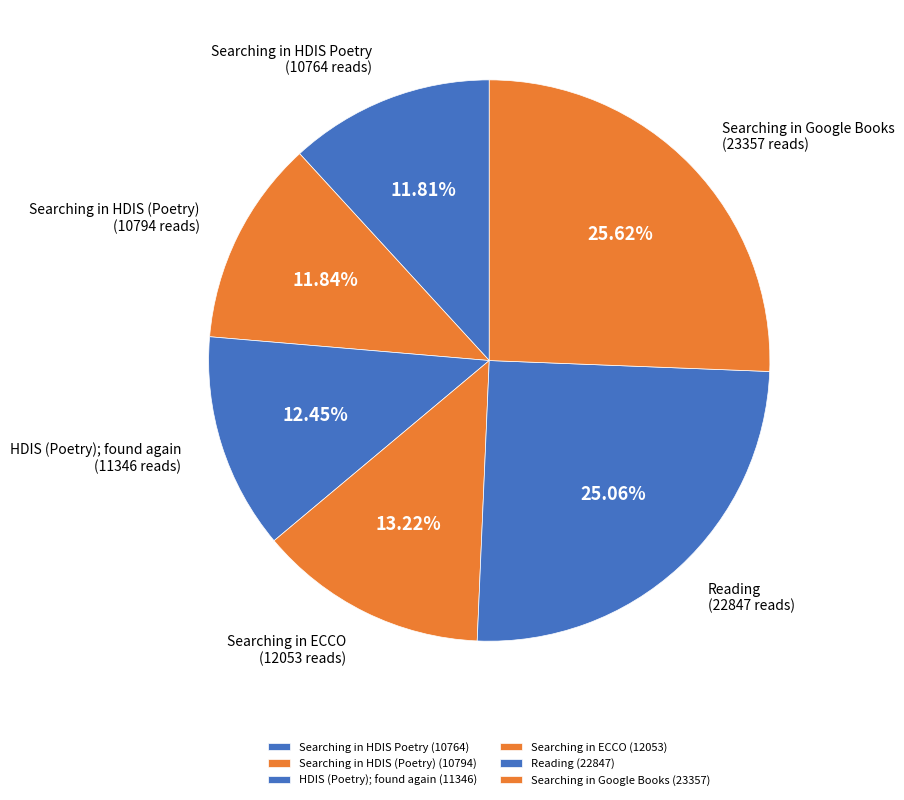

To the nearest percent, what is the combined percentage of Searching in ECCO and Searching in HDIS Poetry?

25%